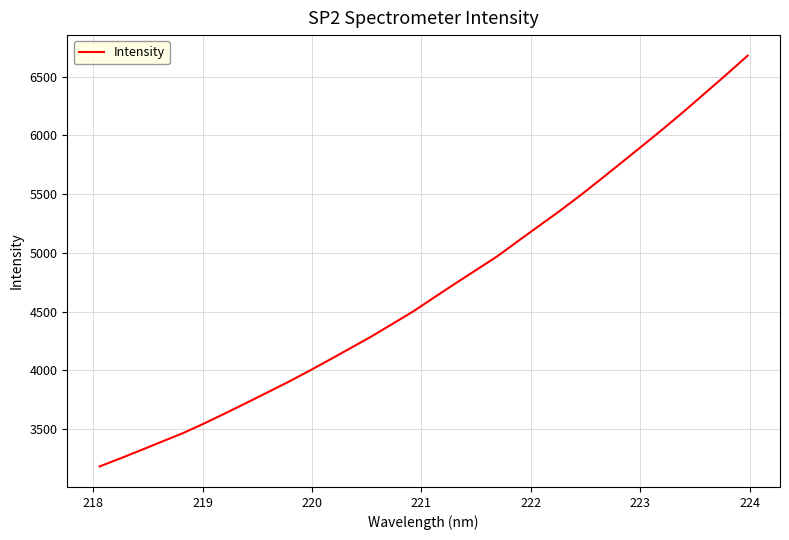

What is the smallest value displayed?

3180.4